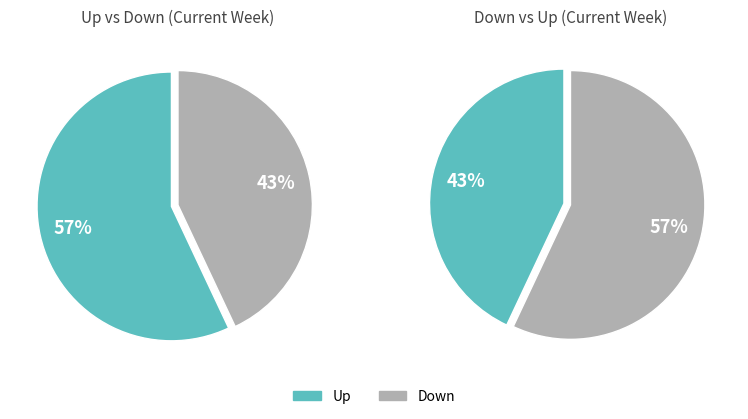

Which has a higher value, up or down?

up